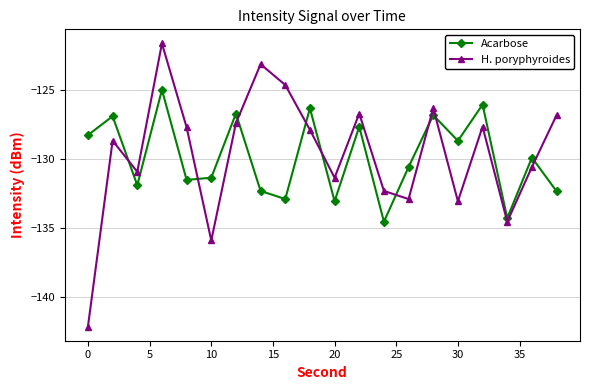

How many data points in H. poryphyroides are above -127?

6